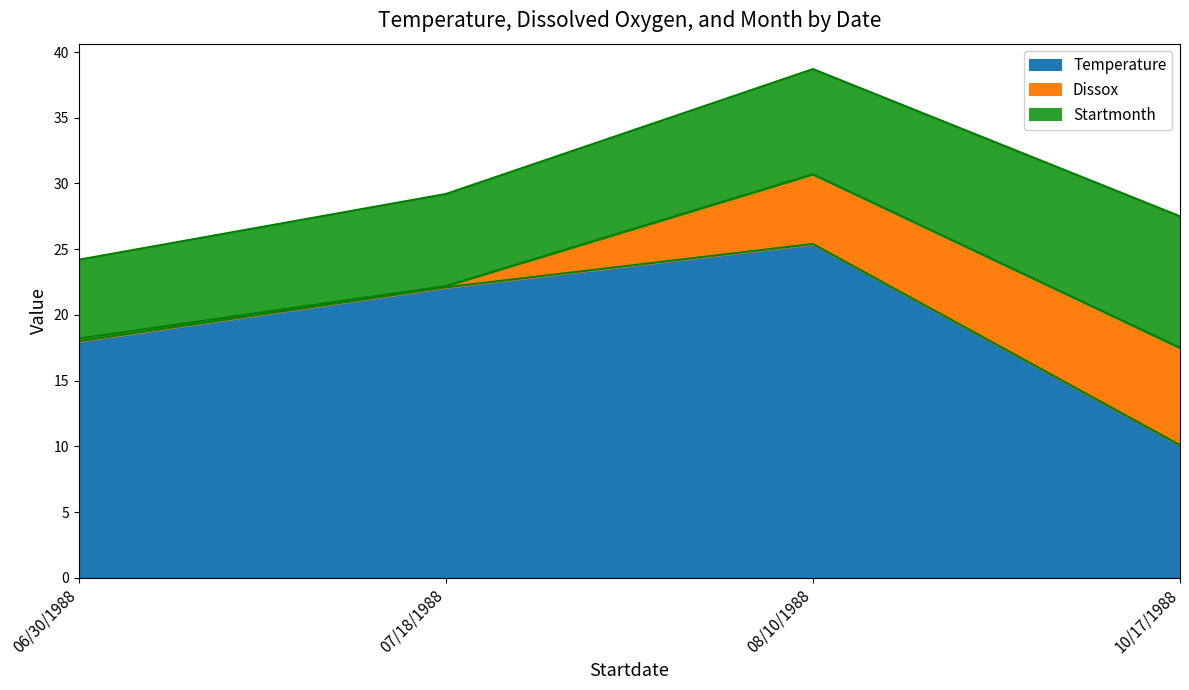

Is it true that Dissox equals 0.1 at 06/30/1988?

False